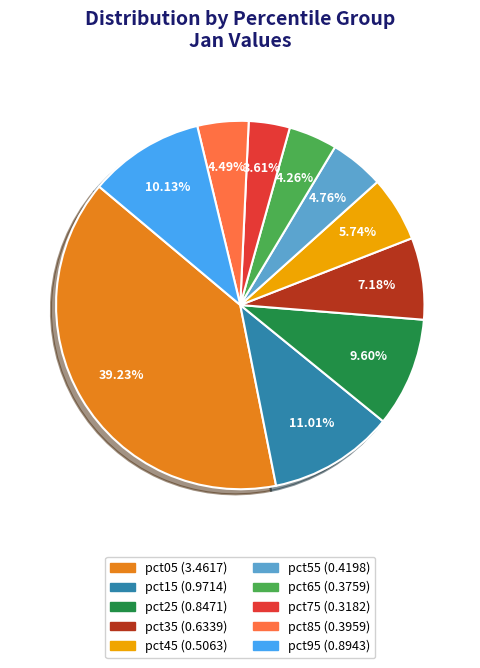

Between pct65 and pct35, which is larger?

pct35